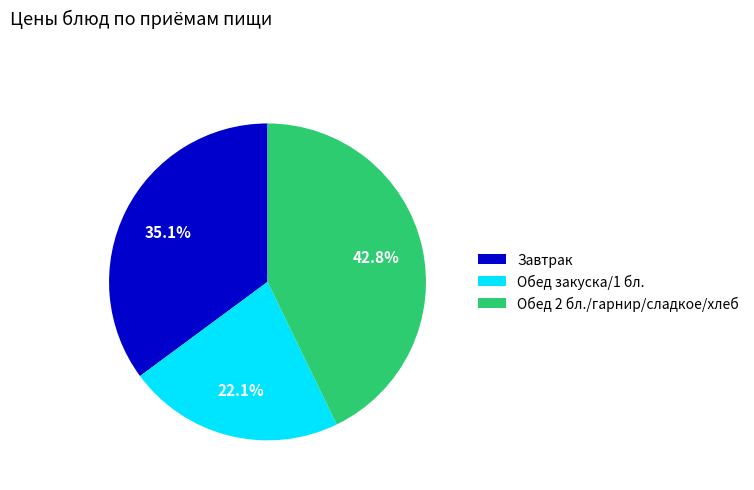

Which slice is the largest?

Обед 2 бл./гарнир/сладкое/хлеб